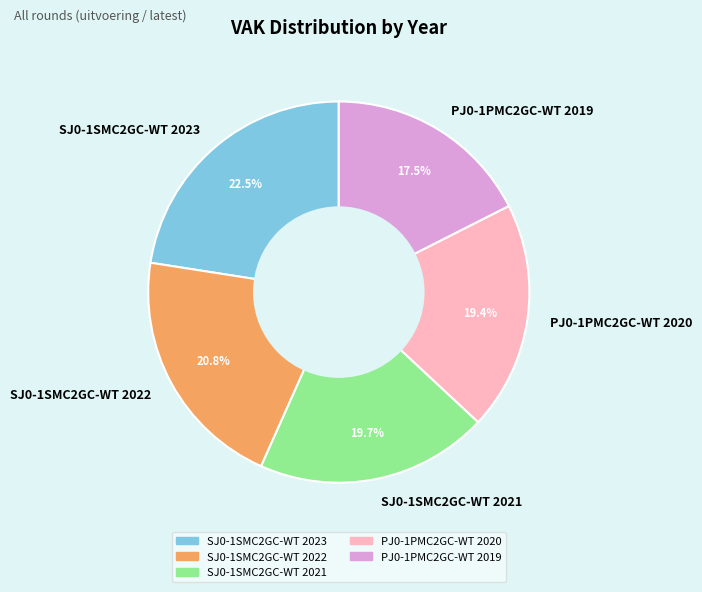

What percentage is NOT represented by PJ0-1PMC2GC-WT 2020?

80.6%